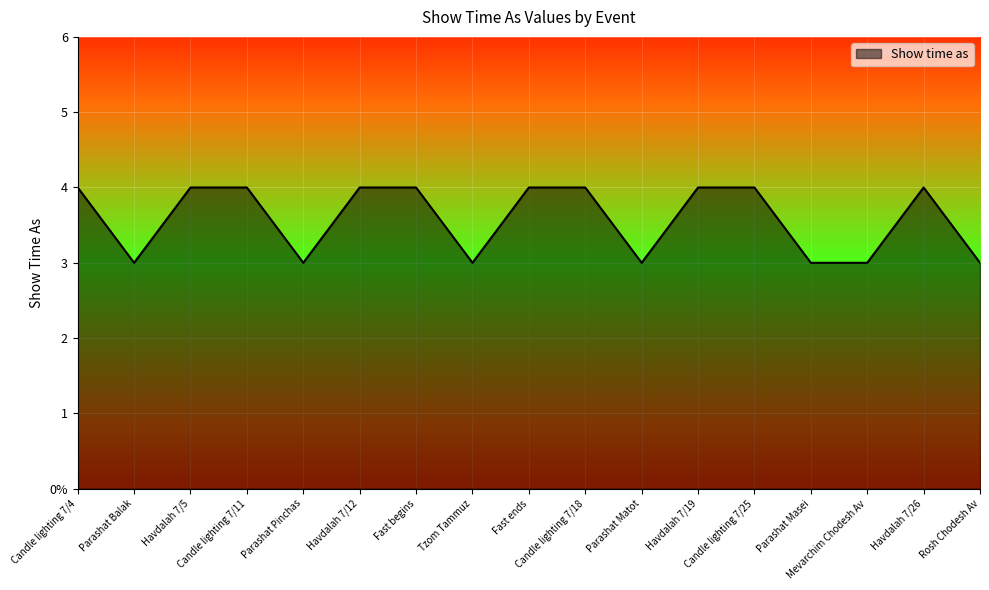

Does the chart display data point markers on the line(s)?

No